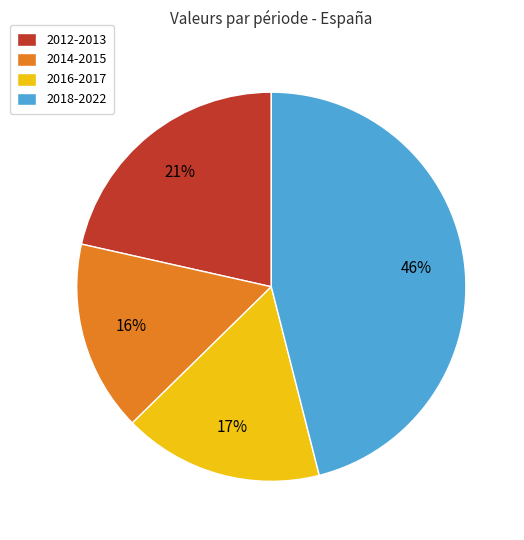

Which slice is the largest?

2018-2022